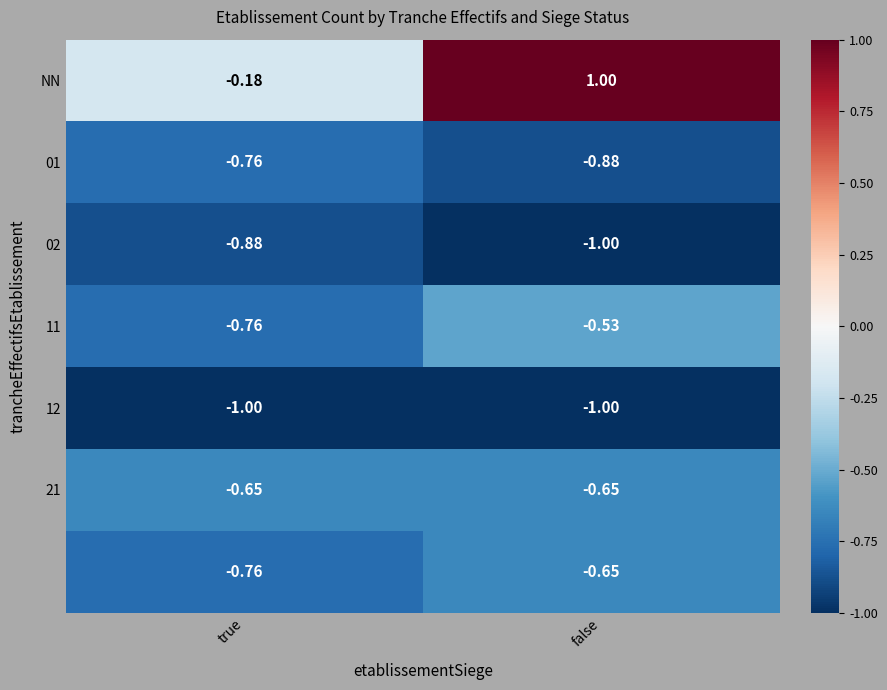

At which category is the sum across all series the highest?

false